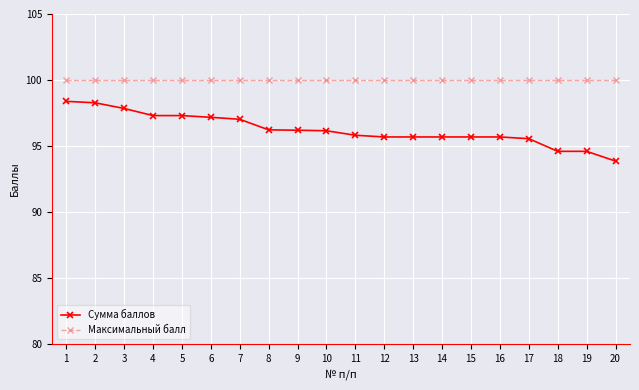

What is the spread (max minus min) of values at 18?

5.4